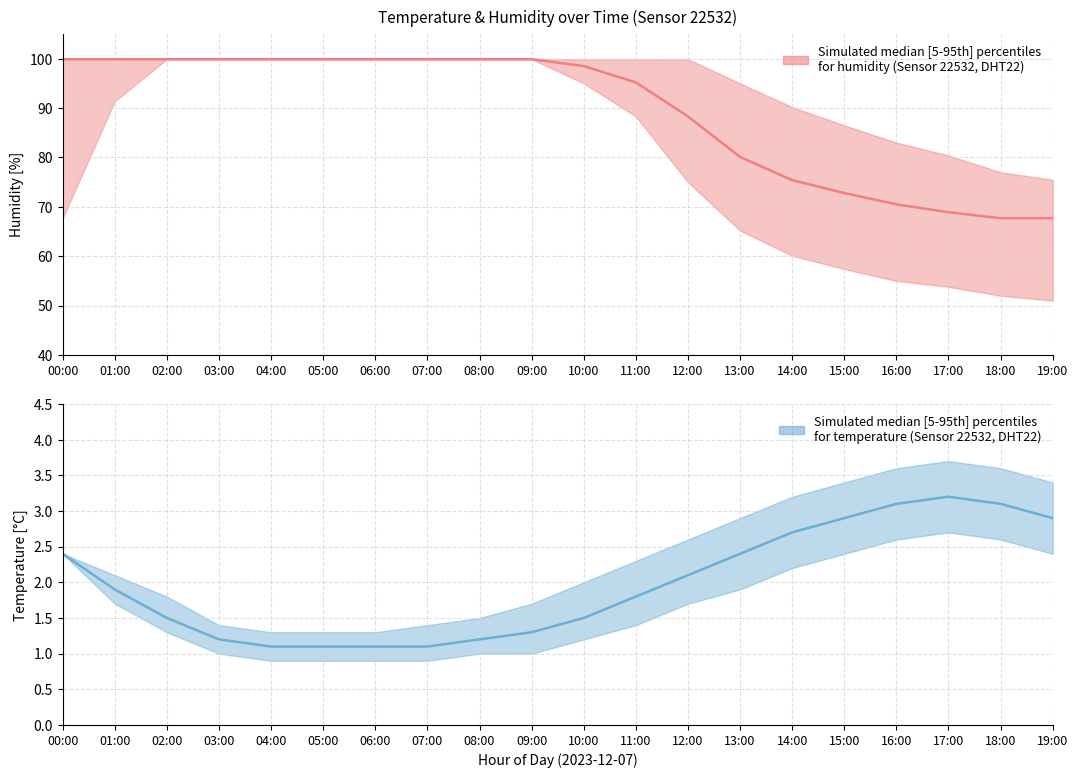

What is the label of the 13th point from the right?

07:00